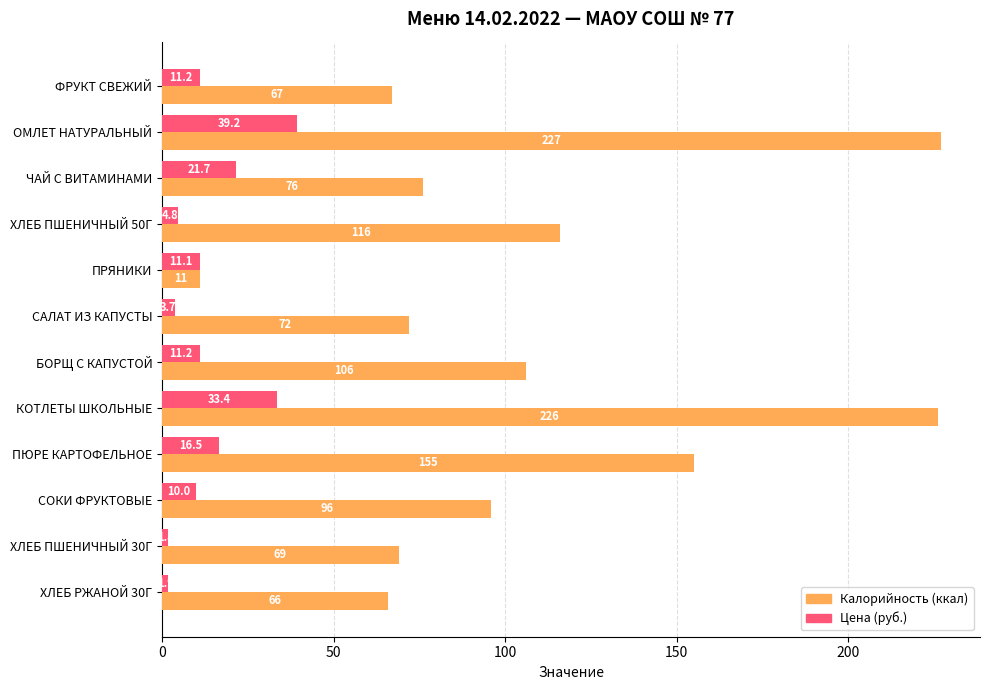

True or false: Калорийность (ккал) has a value of 66.0 at ХЛЕБ РЖАНОЙ 30Г.

True